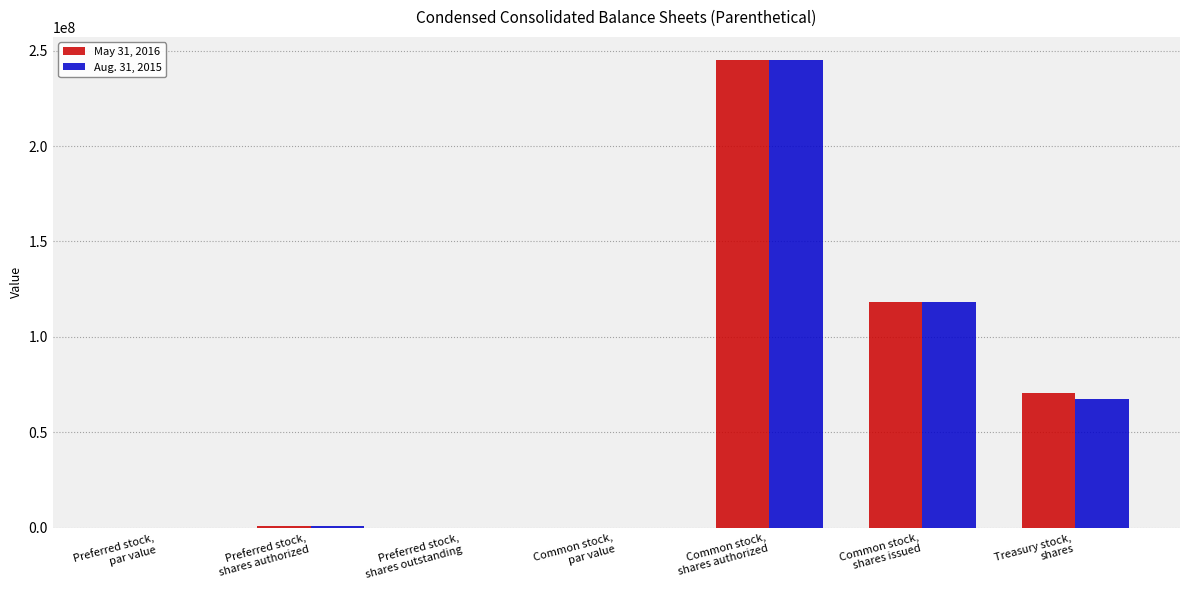

What is the sum of all May 31, 2016 values?

434750000.0